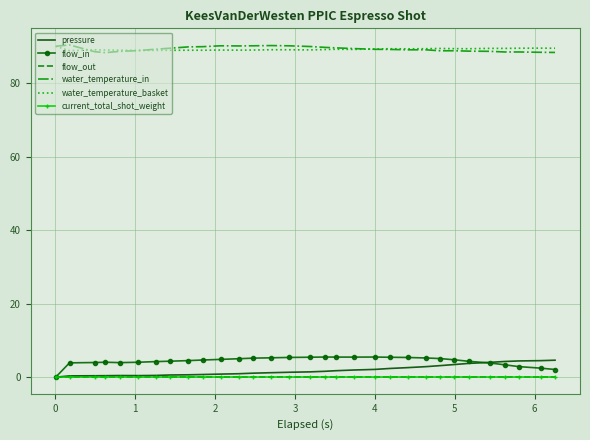

At how many categories does at least one series exceed 81?

31